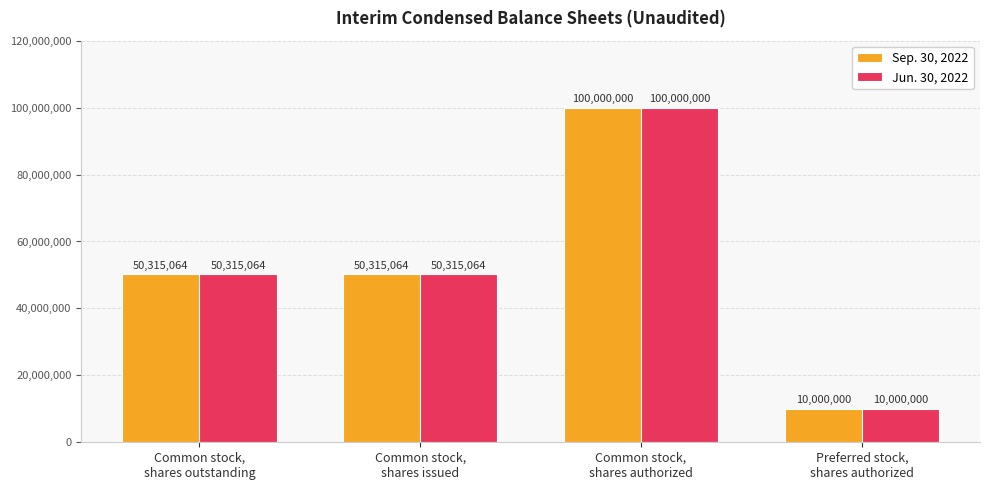

Reading left to right, what are all the values shown in this chart?

Sep. 30, 2022: Common stock,
shares outstanding=50315064	Common stock,
shares issued=50315064	Common stock,
shares authorized=100000000	Preferred stock,
shares authorized=10000000
Jun. 30, 2022: Common stock,
shares outstanding=50315064	Common stock,
shares issued=50315064	Common stock,
shares authorized=100000000	Preferred stock,
shares authorized=10000000